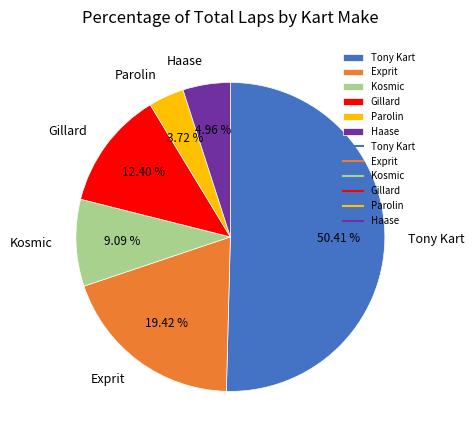

Rank the categories by value from highest to lowest.

Tony Kart, Exprit, Gillard, Kosmic, Haase, Parolin